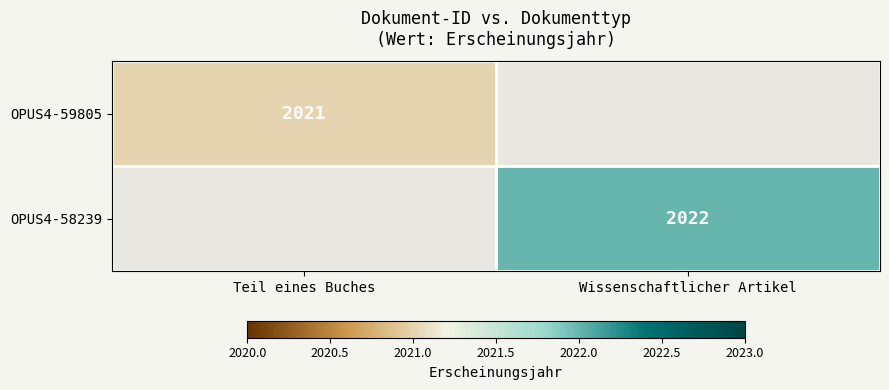

The OPUS4-59805 series shows 971 at Teil eines Buches. True or false?

False